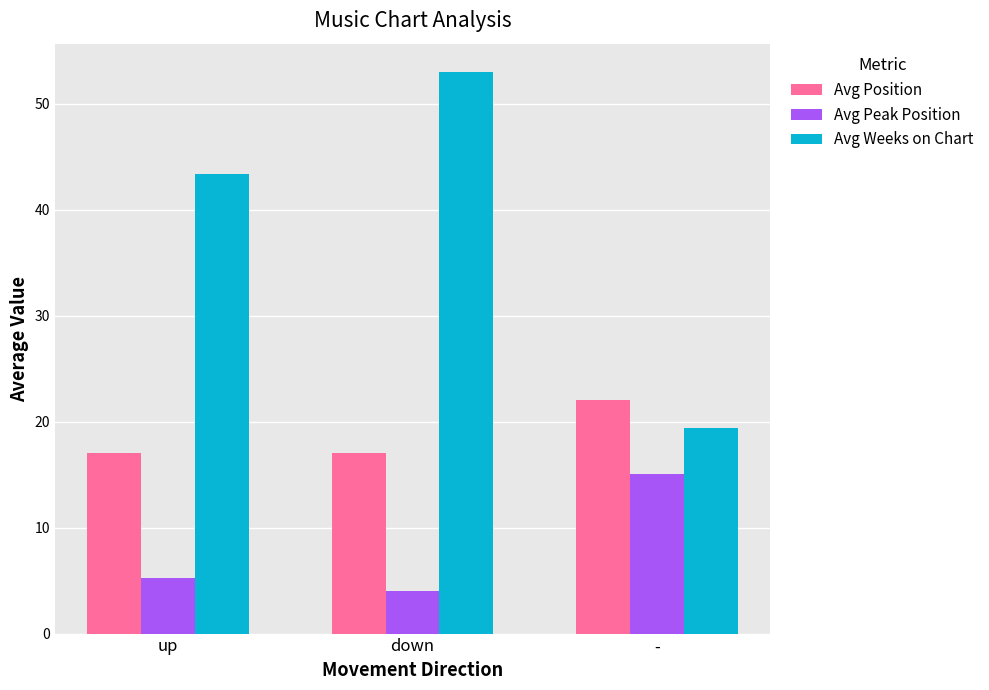

What is the sum of the Avg Peak Position values at - and up?

20.3